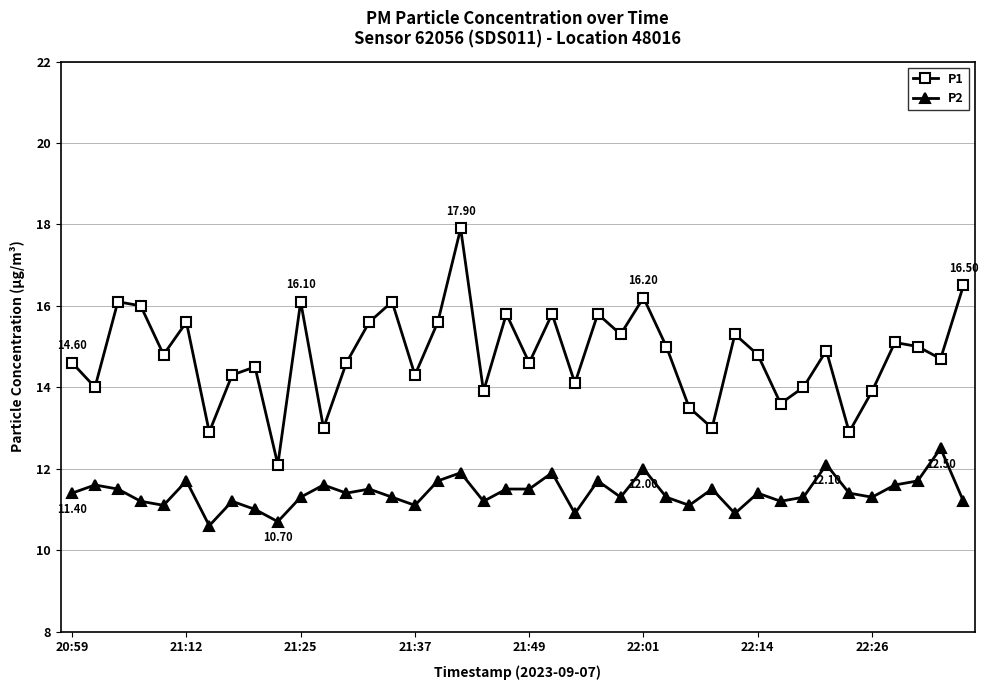

Reading right to left, what are all the values shown in this chart?

P1: 16.5	14.7	15.0	15.1	13.9	12.9	14.9	14.0	13.6	14.8	15.3	13.0	13.5	15.0	16.2	15.3	15.8	14.1	15.8	14.6	15.8	13.9	17.9	15.6	14.3	16.1	15.6	14.6	13.0	16.1	12.1	14.5	14.3	12.9	15.6	14.8	16.0	16.1	14.0	14.6
P2: 11.2	12.5	11.7	11.6	11.3	11.4	12.1	11.3	11.2	11.4	10.9	11.5	11.1	11.3	12.0	11.3	11.7	10.9	11.9	11.5	11.5	11.2	11.9	11.7	11.1	11.3	11.5	11.4	11.6	11.3	10.7	11.0	11.2	10.6	11.7	11.1	11.2	11.5	11.6	11.4